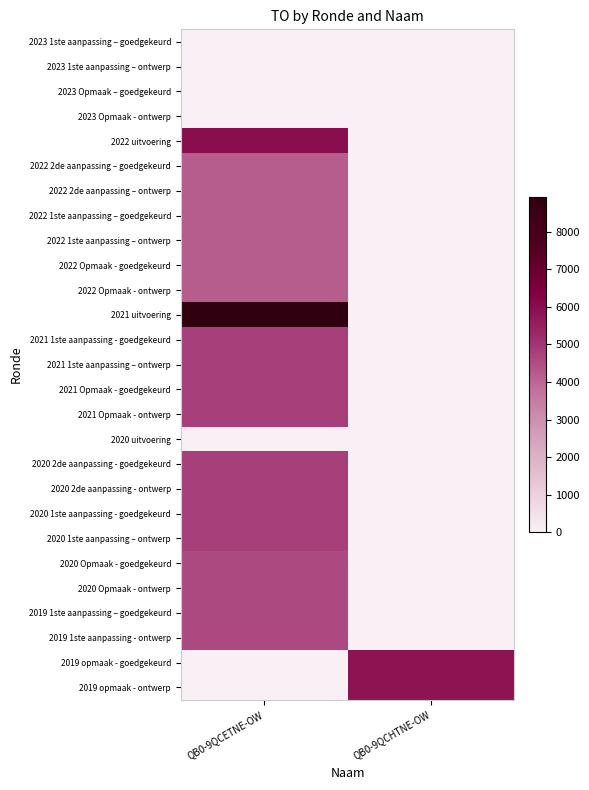

What is the difference between the highest and lowest values at QB0-9QCETNE-OW?

8925